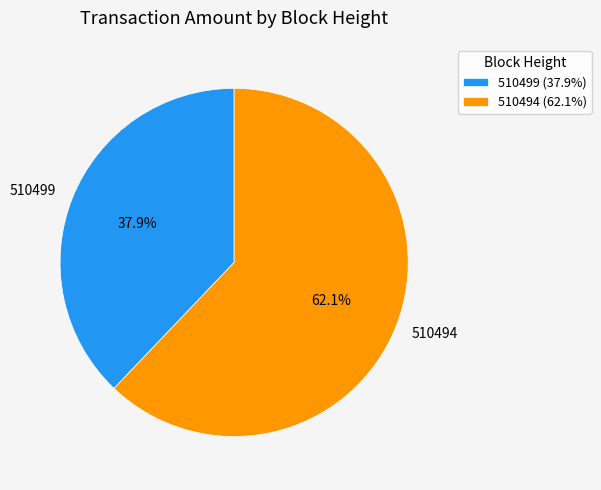

How many segments does this pie chart have?

2